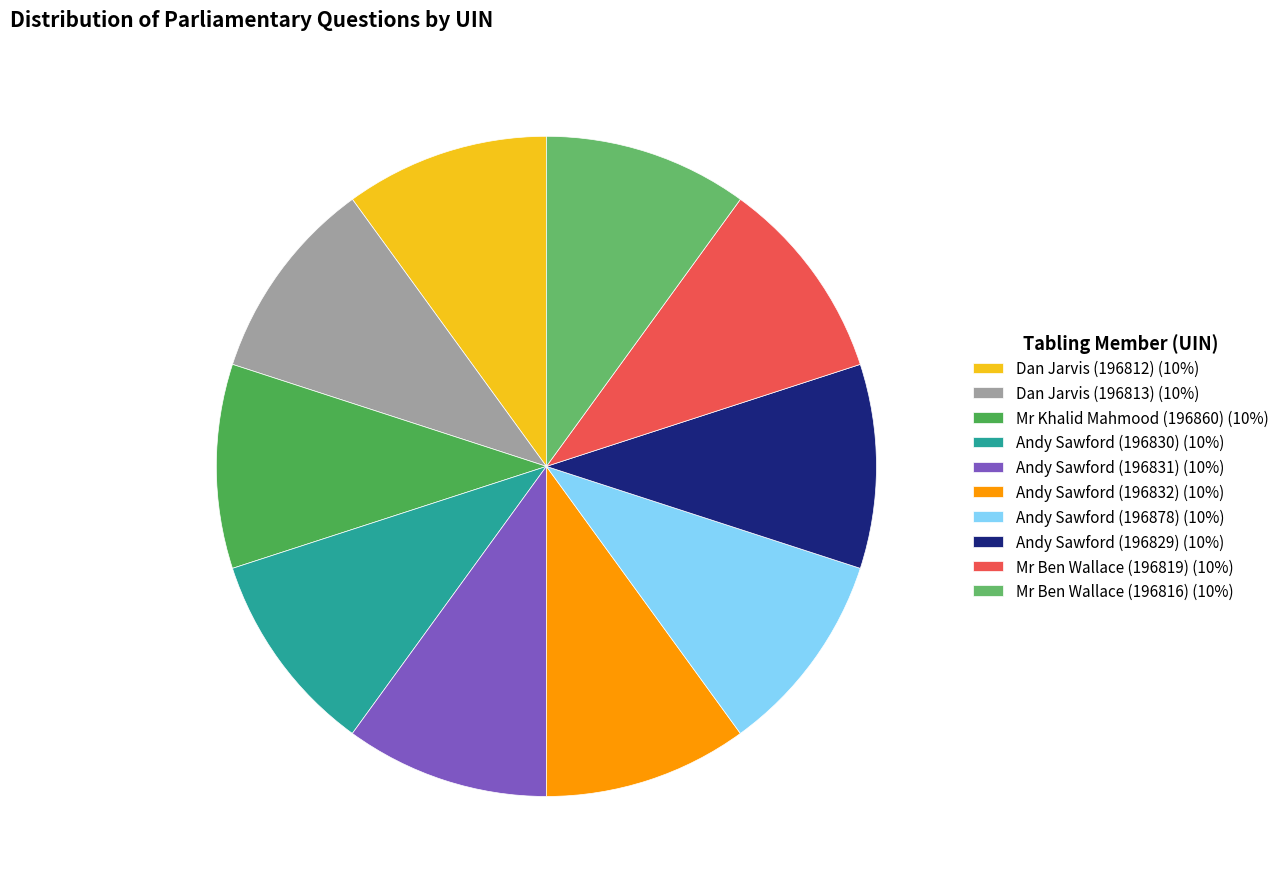

Is Dan Jarvis (196812) the majority of the pie?

No